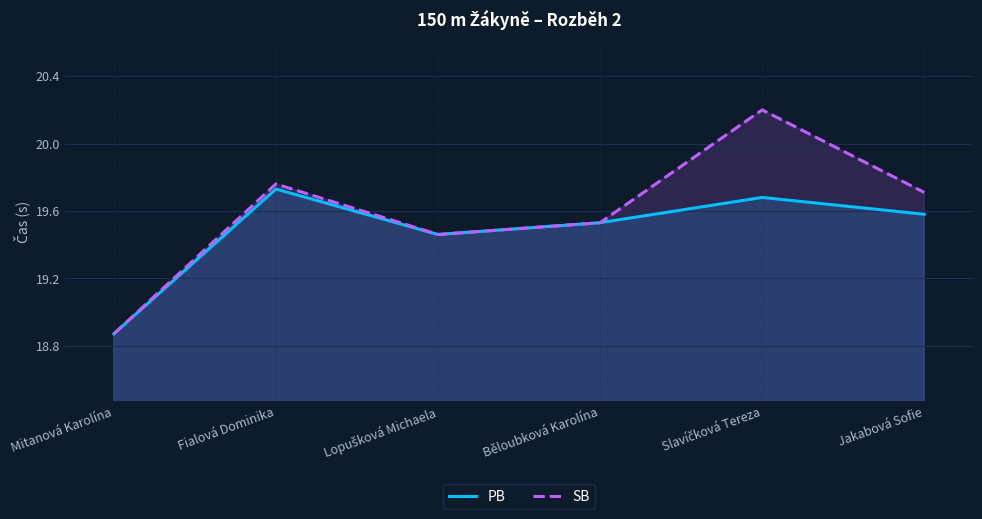

How many lines are shown in the chart?

2